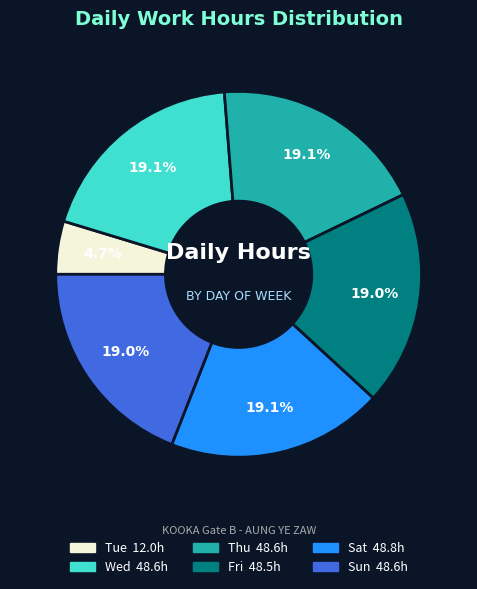

Is there a majority slice in this chart?

No